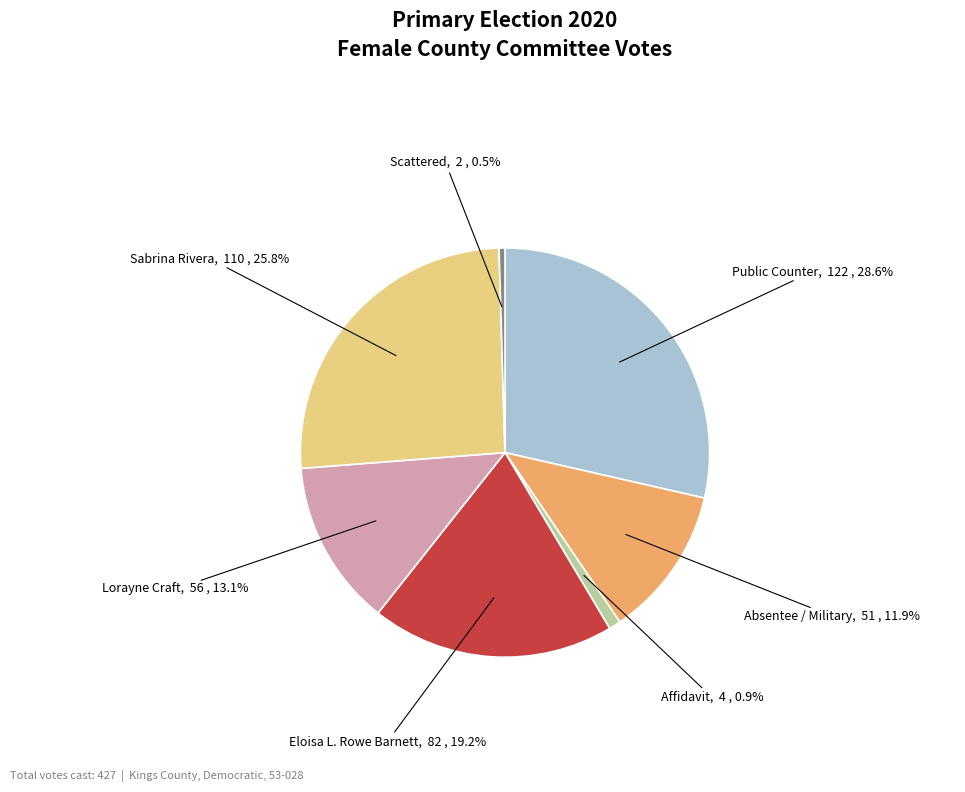

To the nearest percent, what percentage of the pie is Sabrina Rivera?

26%